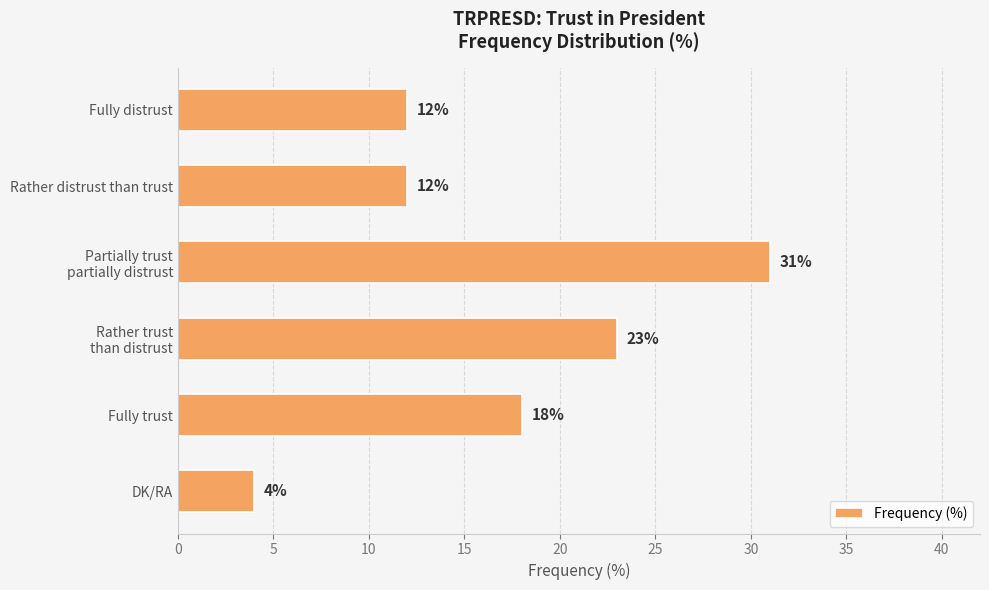

What is the value of the 2nd bar from the top?

12